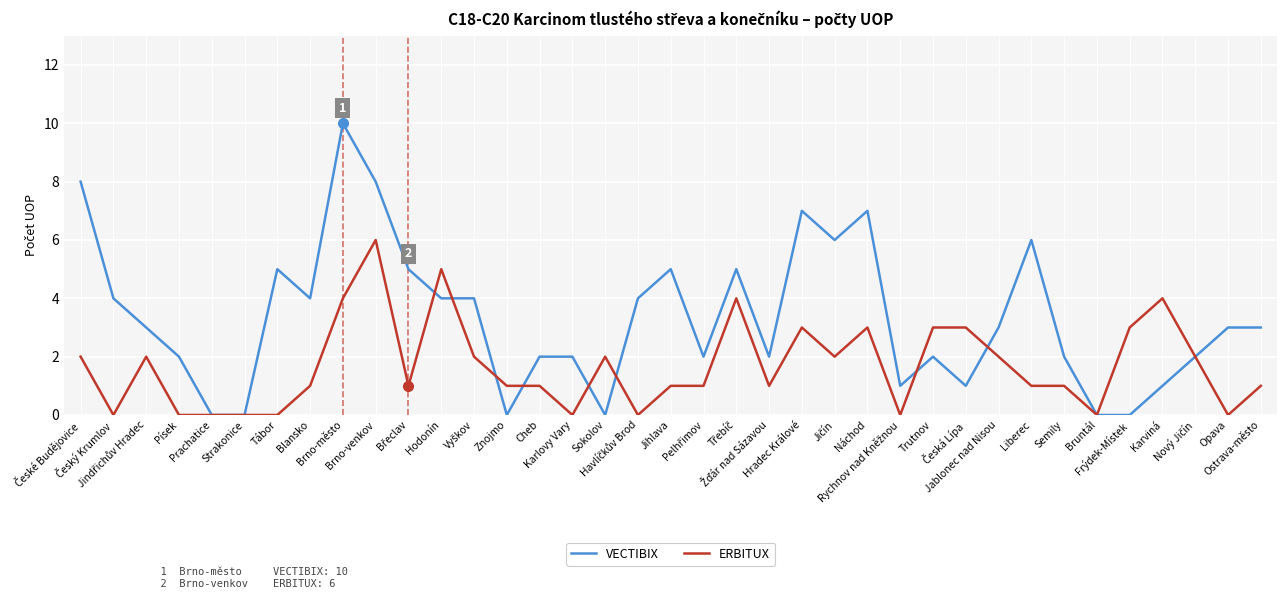

Rank the series by their maximum value, from lowest to highest.

ERBITUX, VECTIBIX